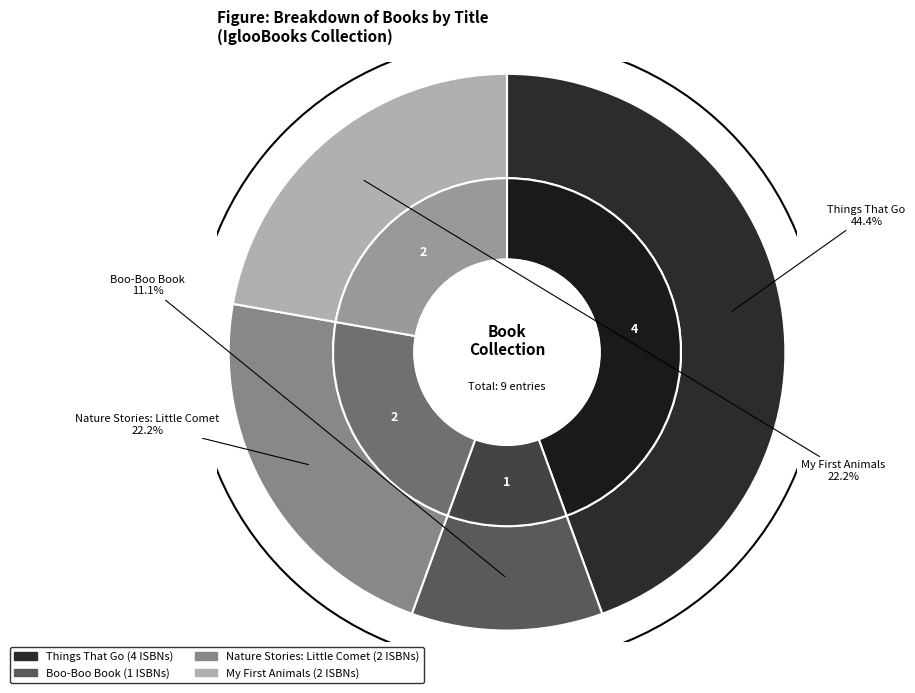

Is there a majority slice in this chart?

No